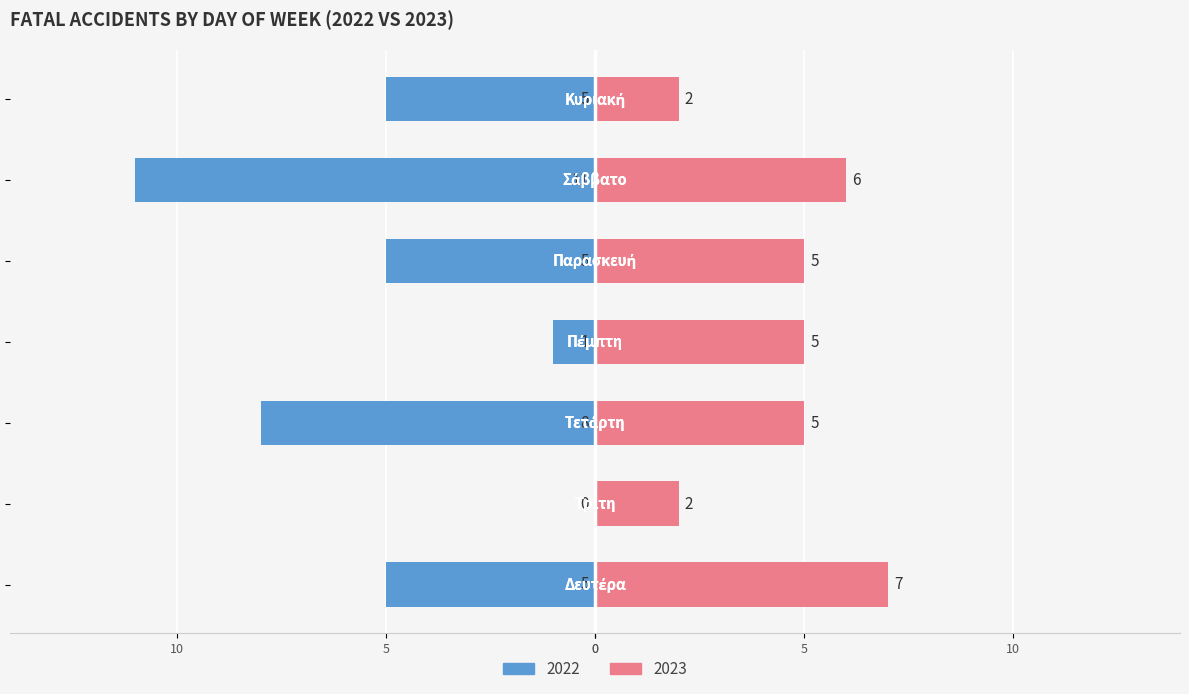

Which series has the largest range (max minus min)?

2022